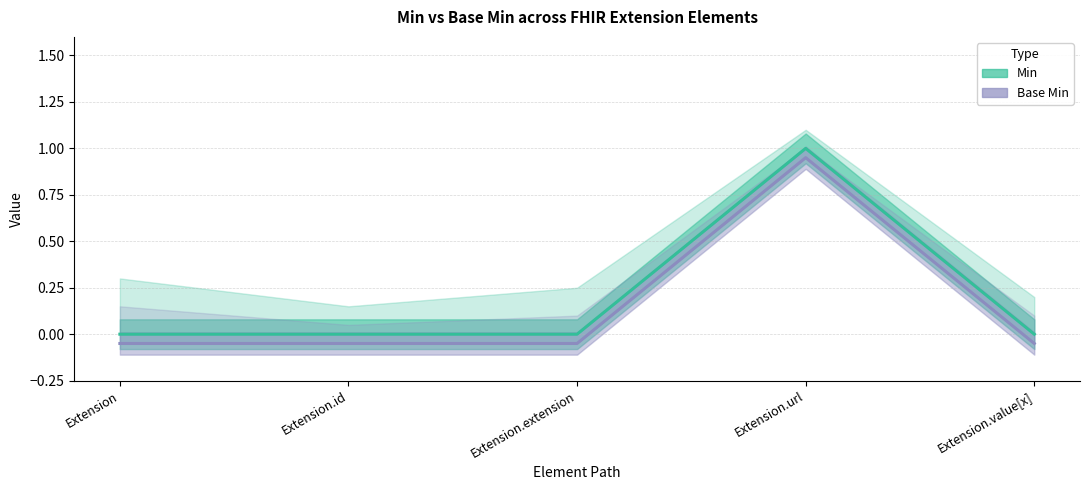

Reading left to right, extract all data points from this chart.

Min: Extension=0.0	Extension.id=0.0	Extension.extension=0.0	Extension.url=1.0	Extension.value[x]=0.0
Base Min: Extension=-0.1	Extension.id=-0.1	Extension.extension=-0.1	Extension.url=0.9	Extension.value[x]=-0.1